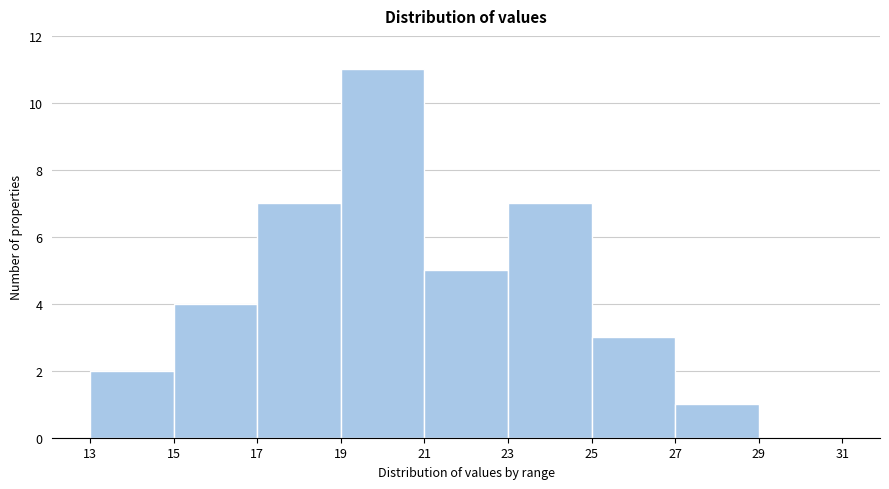

Reading left to right, list every bar in this chart as the range it spans on the x-axis followed by its height. The values are not printed on the chart, so give them approximately, as read against the axis.

13 to 15: 2
15 to 17: 4
17 to 19: 7
19 to 21: 11
21 to 23: 5
23 to 25: 7
25 to 27: 3
27 to 29: 1
29 to 31: 0